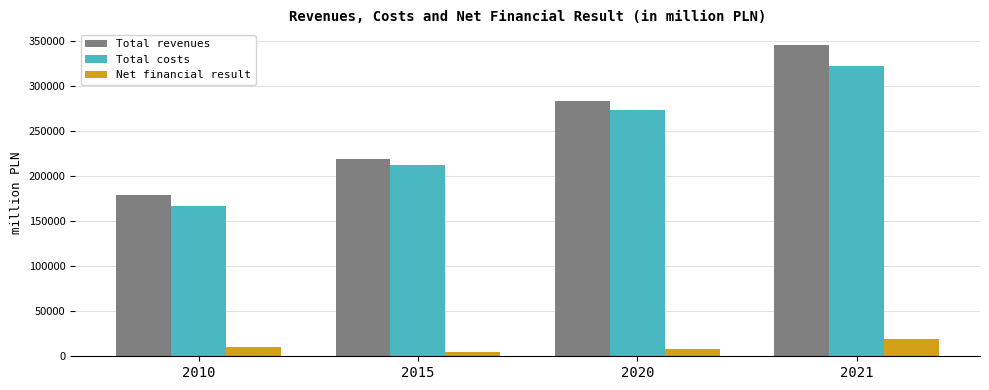

Reading right to left, list all the values displayed in this chart.

Total revenues: 345219.8	283296.6	218766.9	179138.6
Total costs: 322269.4	272655.7	211839.9	166517.7
Net financial result: 19205.2	7925.1	5108.3	10482.1